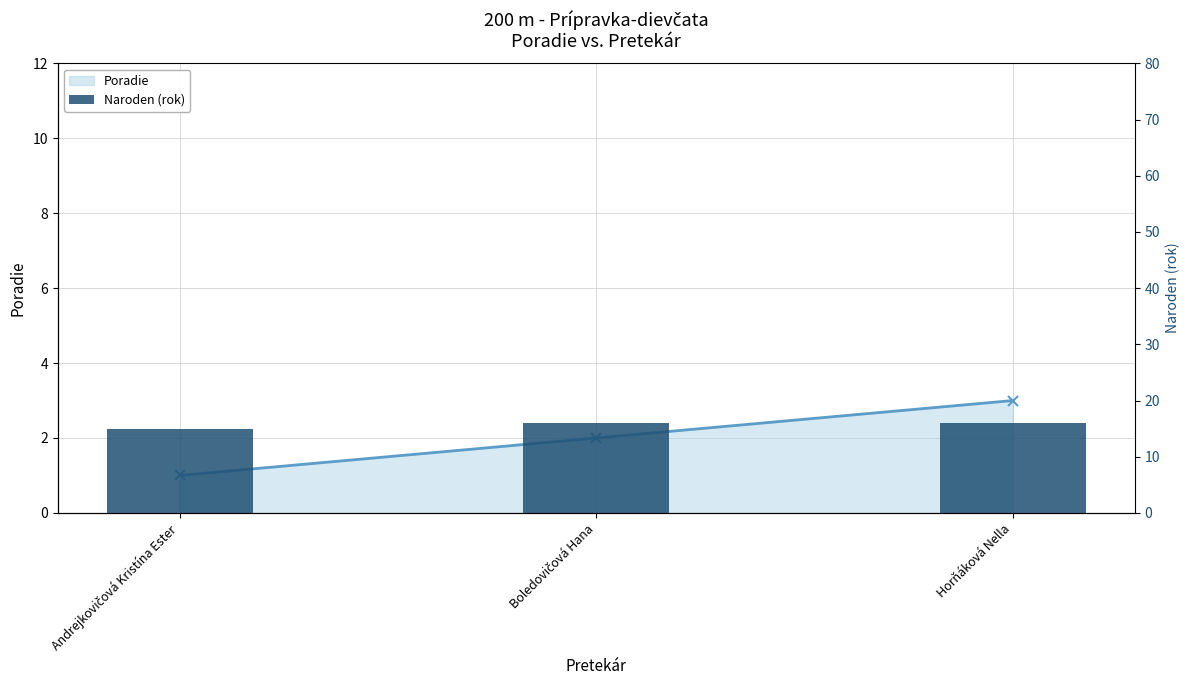

What is the label of the 2nd bar from the left?

Boledovičová Hana